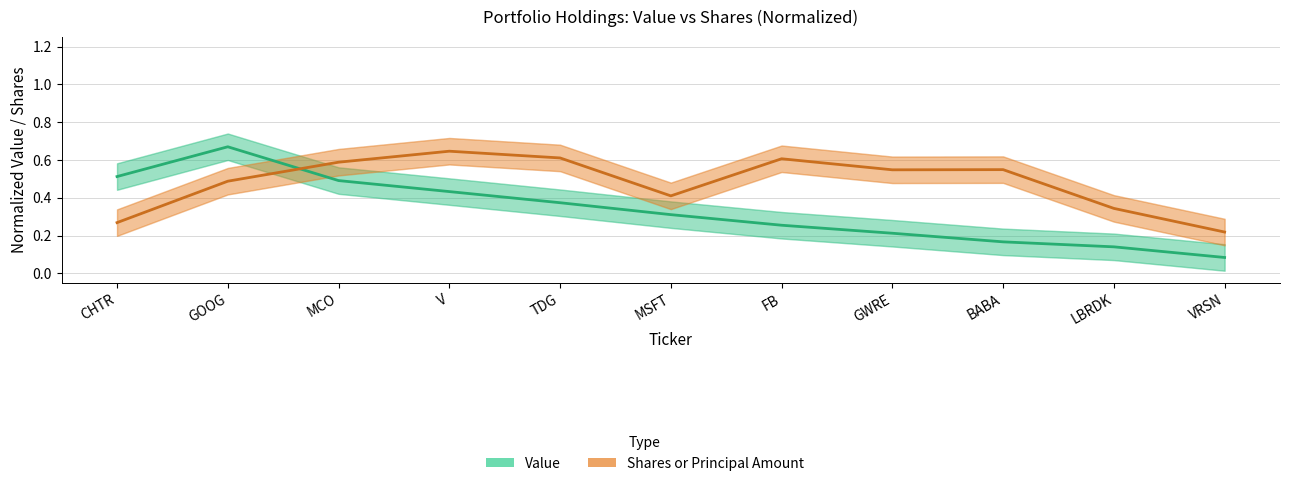

What is the sum of the Value values at GOOG and MSFT?

1.0